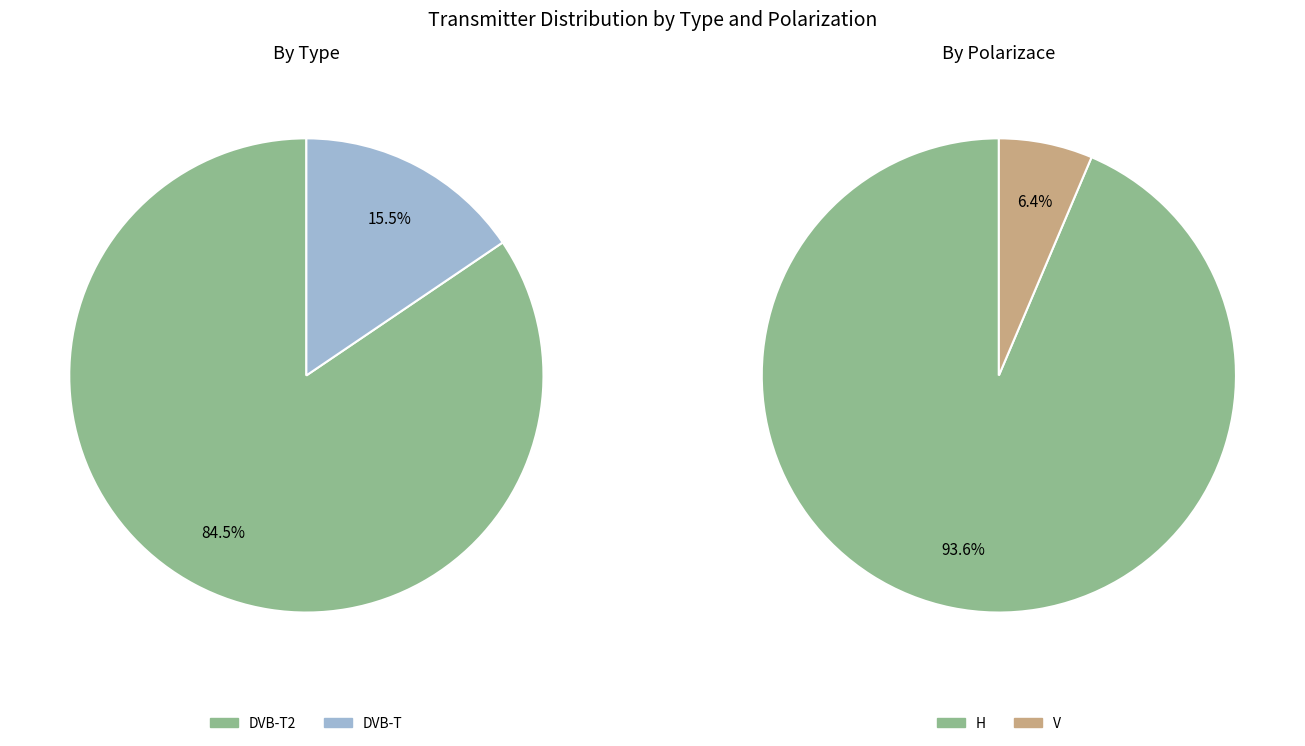

Does DVB-T2 H represent more than half of the total?

Yes